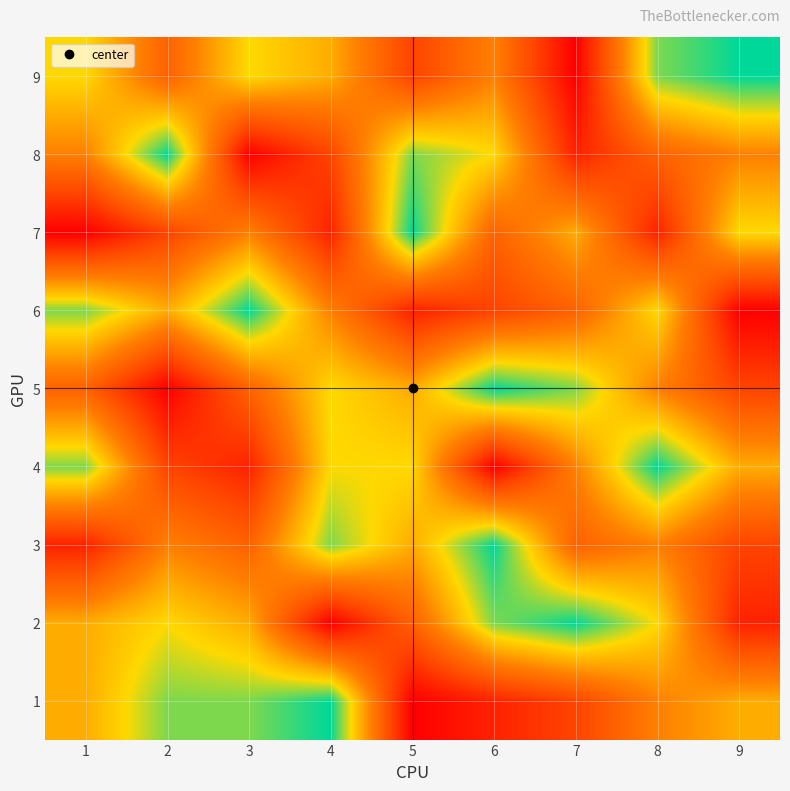

Reading left to right, list all the values displayed in this chart.

1: 1=6	2=8	3=8	4=9	5=1	6=2	7=3	8=5	9=6
2: 1=6	2=7	3=6	4=1	5=4	6=8	7=9	8=7	9=2
3: 1=2	2=5	3=4	4=8	5=6	6=9	7=4	8=5	9=3
4: 1=8	2=3	3=2	4=7	5=7	6=1	7=5	8=9	9=6
5: 1=4	2=1	3=4	4=7	5=6	6=9	7=8	8=5	9=3
6: 1=8	2=6	3=9	4=5	5=2	6=3	7=4	8=7	9=1
7: 1=1	2=3	3=5	4=2	5=9	6=4	7=6	8=2	9=7
8: 1=5	2=9	3=1	4=3	5=8	6=7	7=2	8=4	9=5
9: 1=7	2=4	3=7	4=6	5=3	6=5	7=1	8=8	9=9